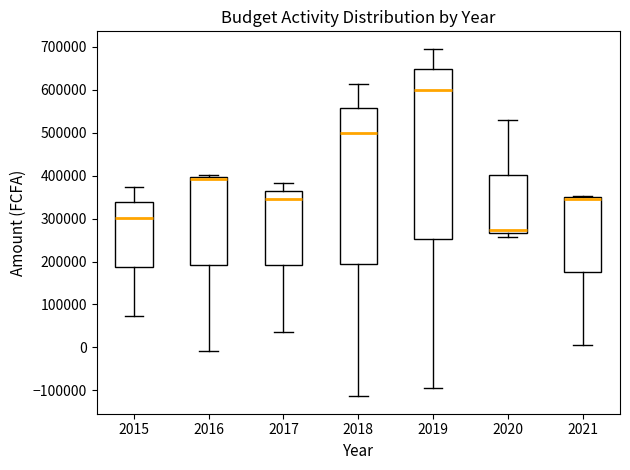

Comparing the boxes themselves (not the whiskers), which one is the tallest?

2019